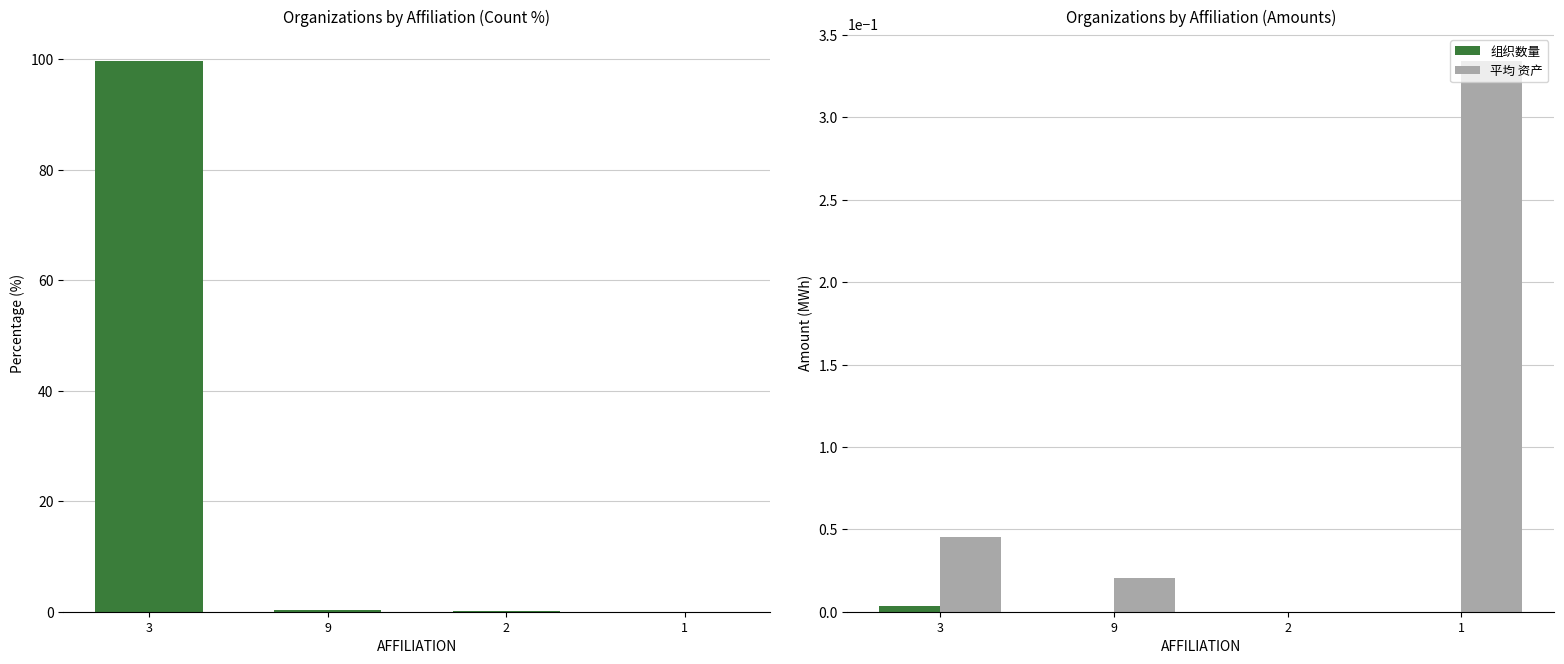

The 平均 资产 series shows 0.0 at 2. True or false?

True